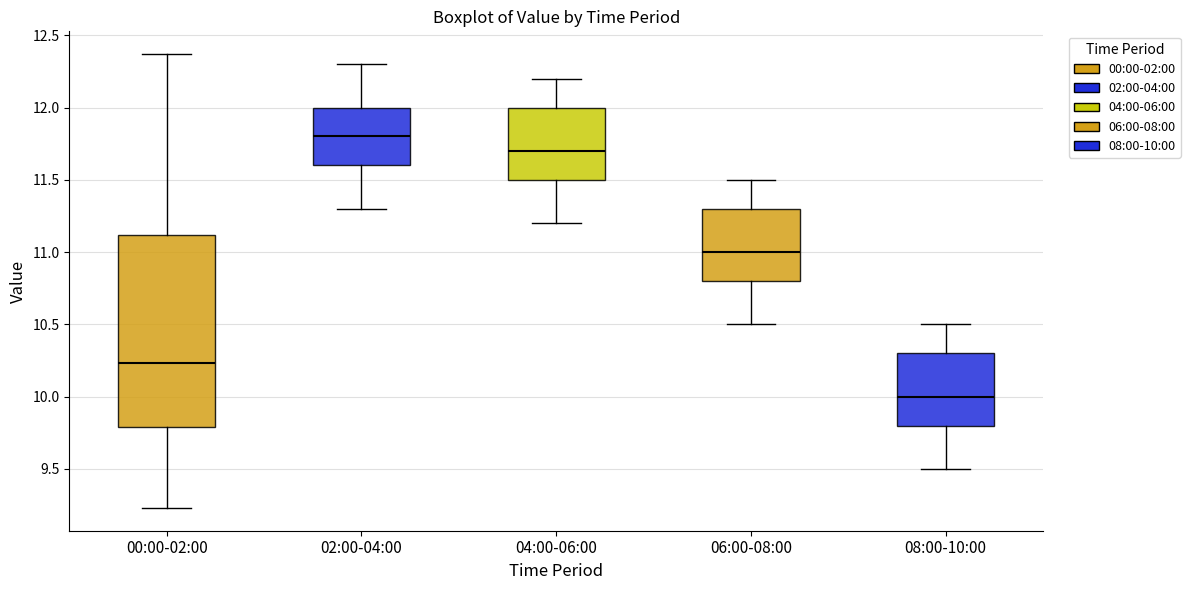

Reading left to right, read every box against the y-axis: the position of its median line, the range the box covers, and the ends of its whiskers. The values are not printed on the chart, so give them approximately, as read against the axis.

00:00-02:00: median 10.25, box 9.80 to 11.10, whiskers 9.25 to 12.35
02:00-04:00: median 11.80, box 11.60 to 12.00, whiskers 11.30 to 12.30
04:00-06:00: median 11.70, box 11.50 to 12.00, whiskers 11.20 to 12.20
06:00-08:00: median 11.00, box 10.80 to 11.30, whiskers 10.50 to 11.50
08:00-10:00: median 10.00, box 9.80 to 10.30, whiskers 9.50 to 10.50